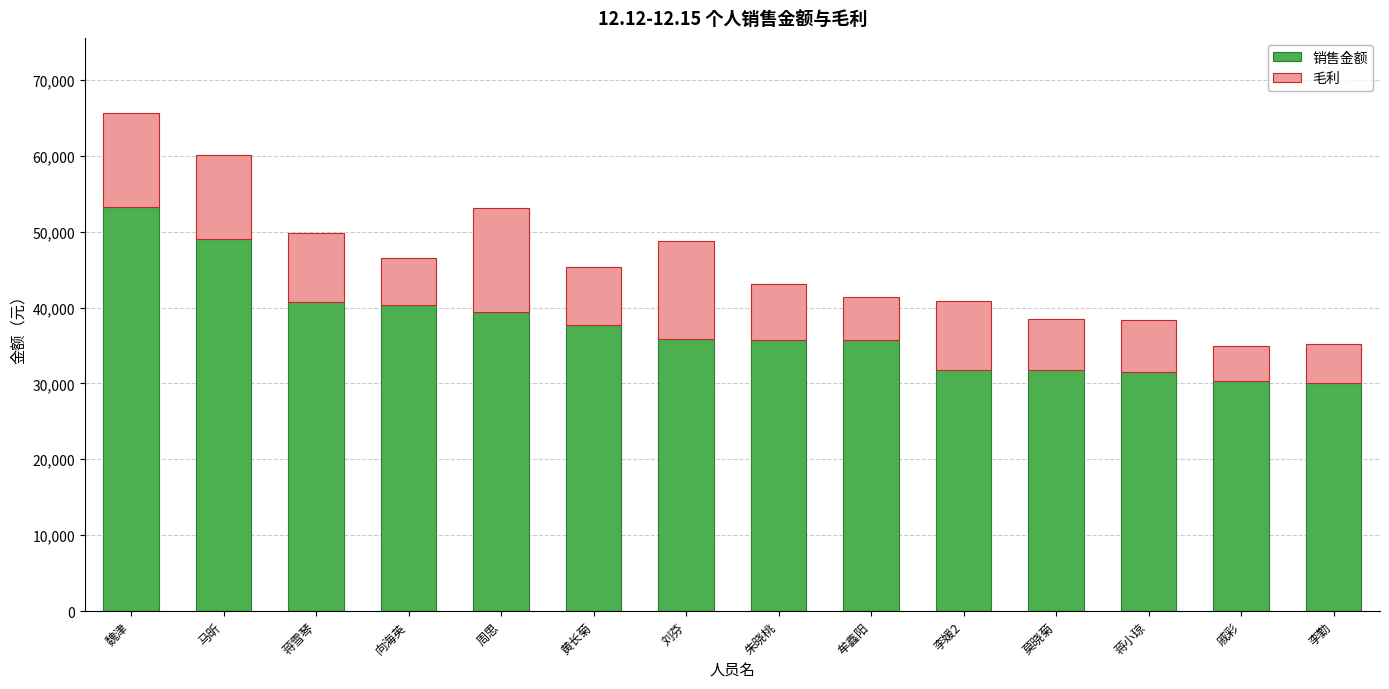

What is the total value across all series at 莫晓菊?

38517.1